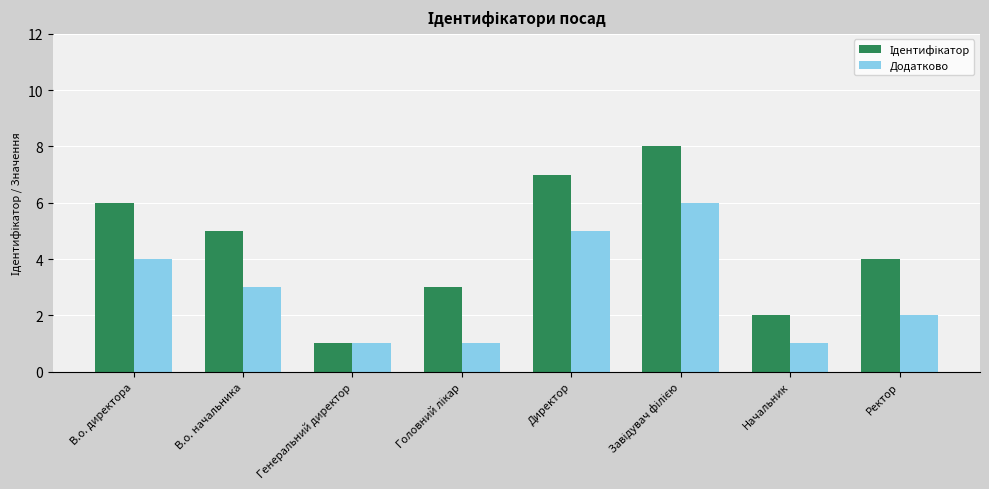

What is the approximate value of Додатково at Директор?

5